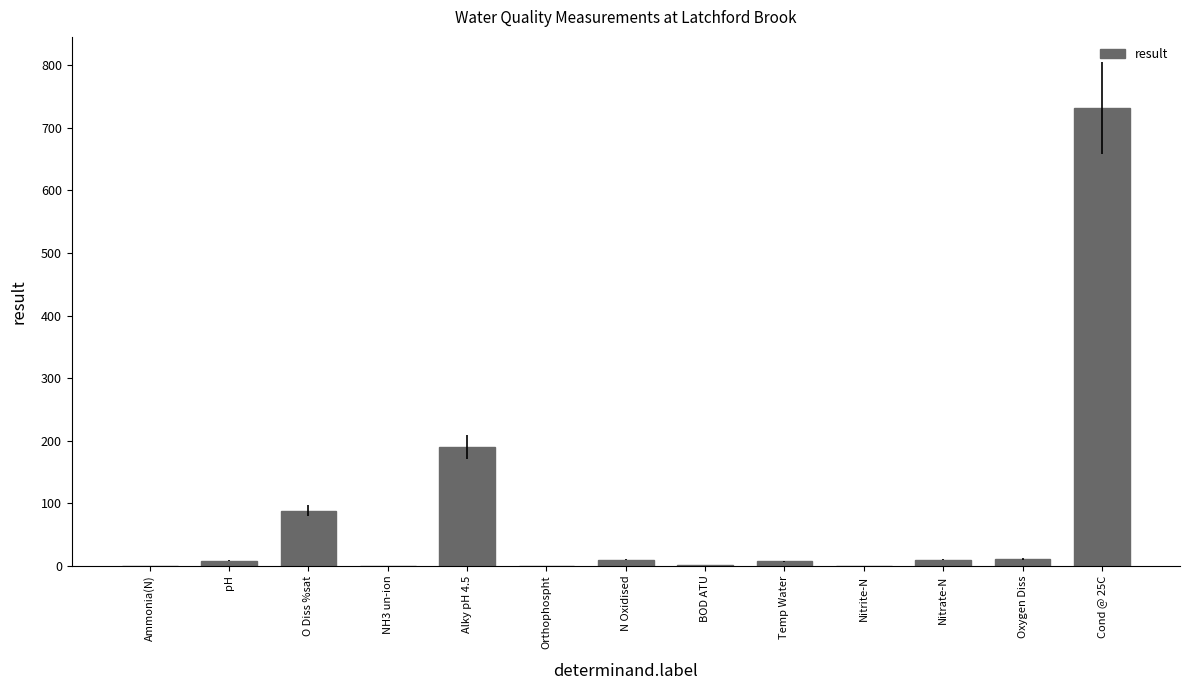

Which label corresponds to the largest value in the chart?

Cond @ 25C